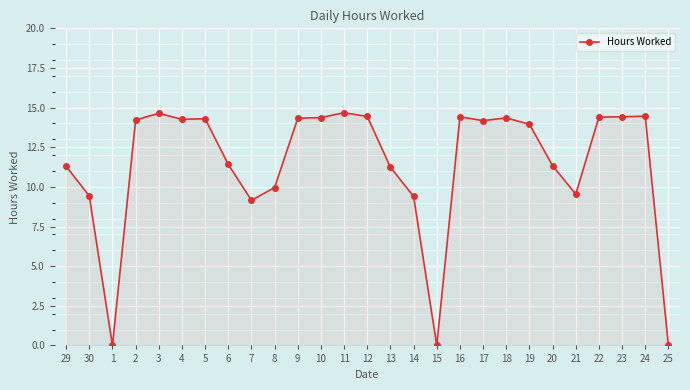

At which category does the data reach its first local valley?

1